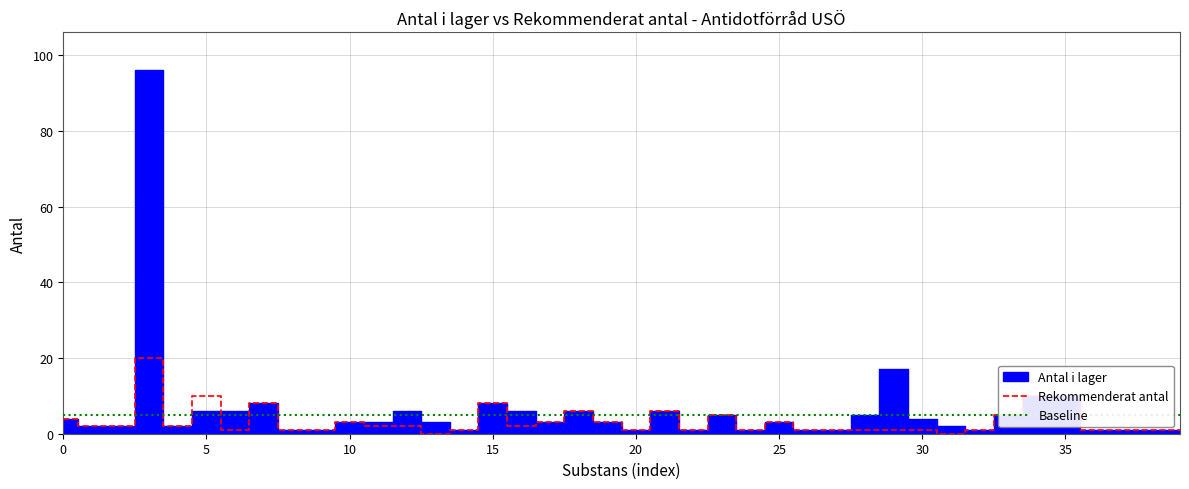

How many interior local peaks (higher than both neighbors) does the data have?

9